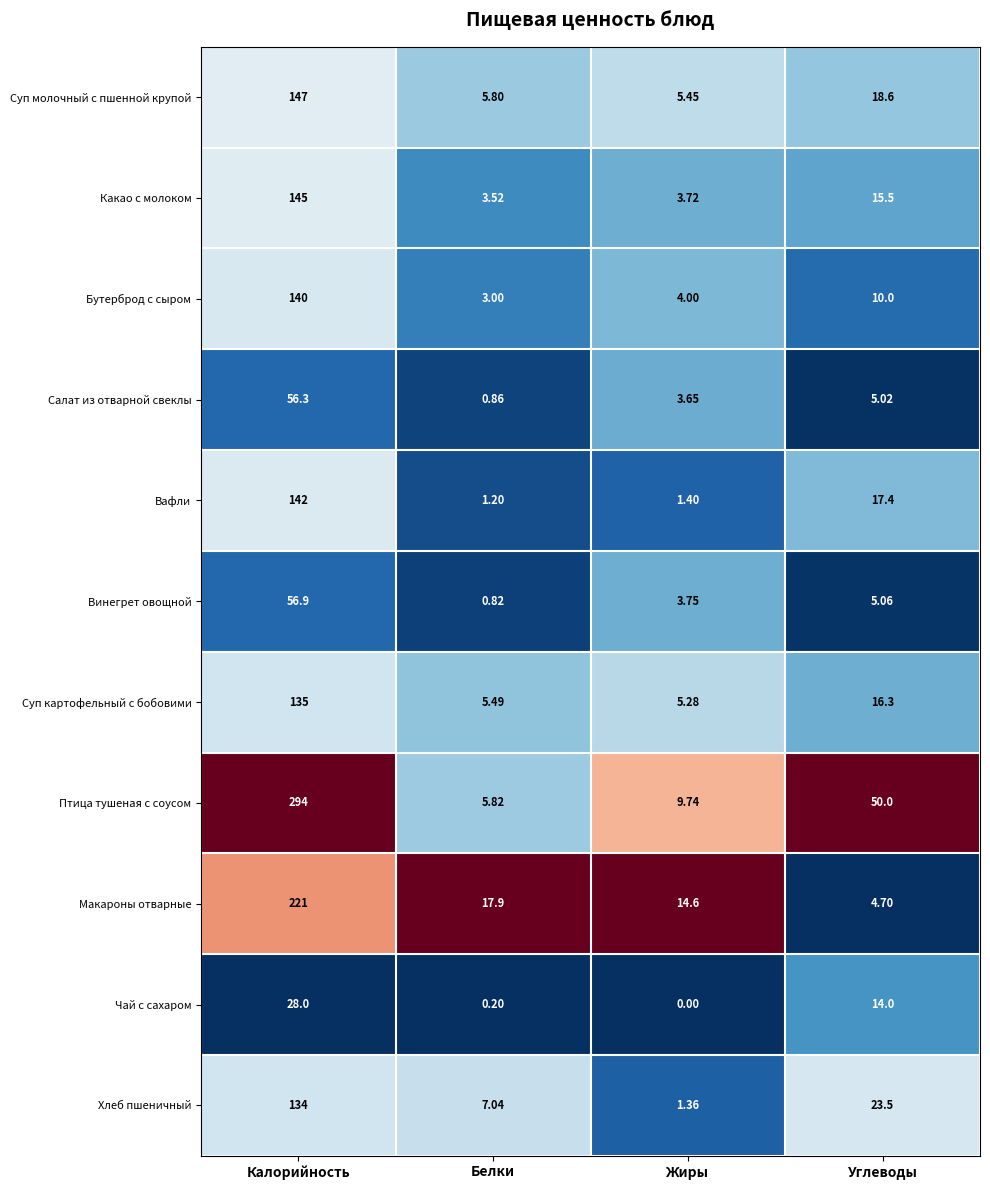

Which category has the highest value across all series?

Калорийность